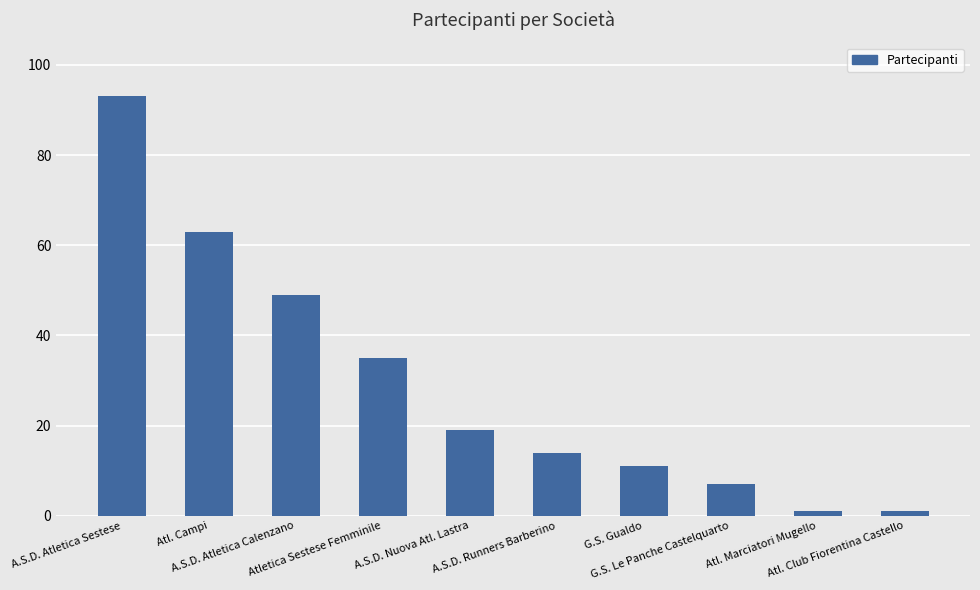

True or false: the data shows 1 at Atl. Marciatori Mugello.

True